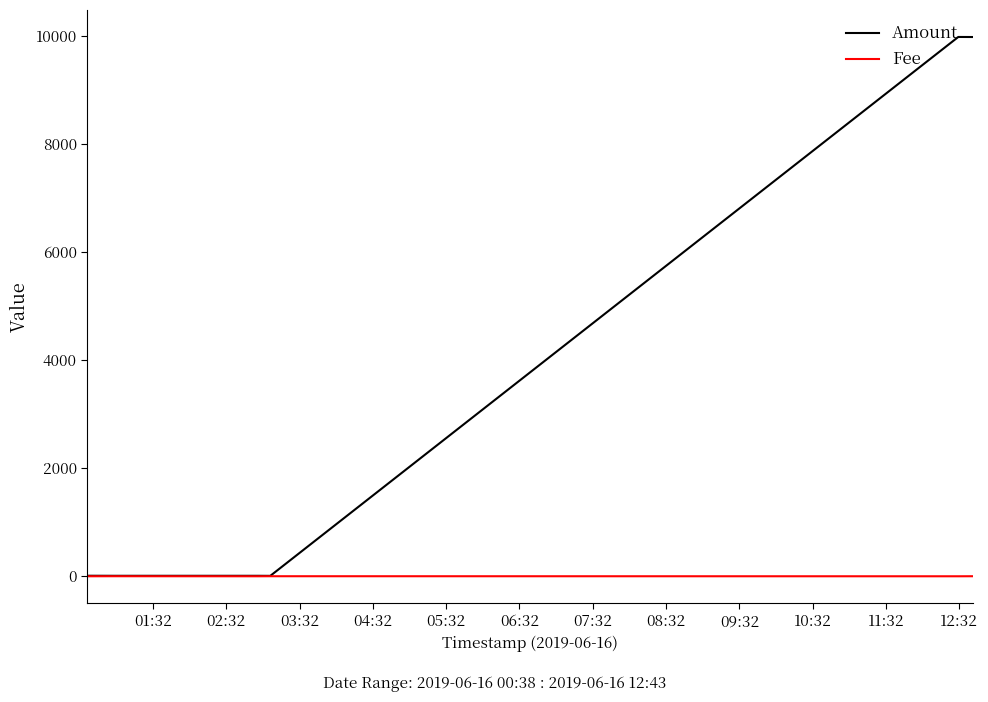

List the series in order of their peak value, lowest first.

Fee, Amount